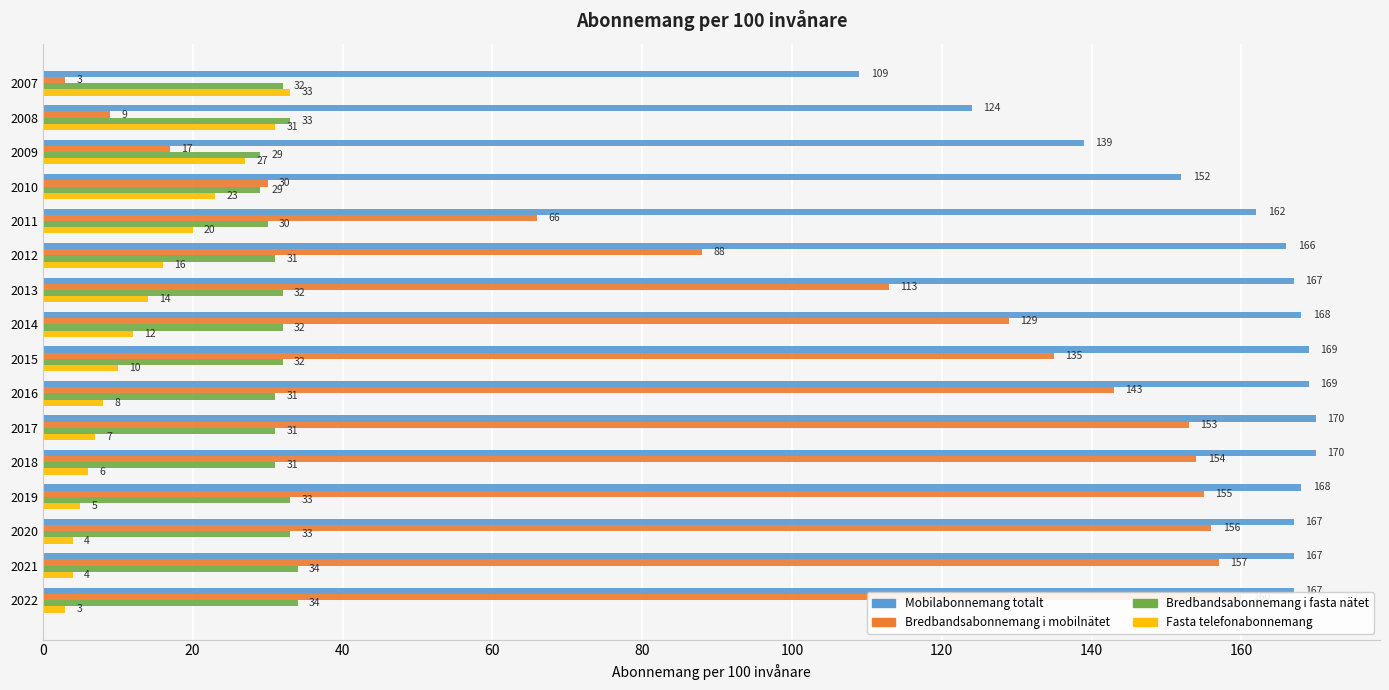

What position from the left is 100?

6